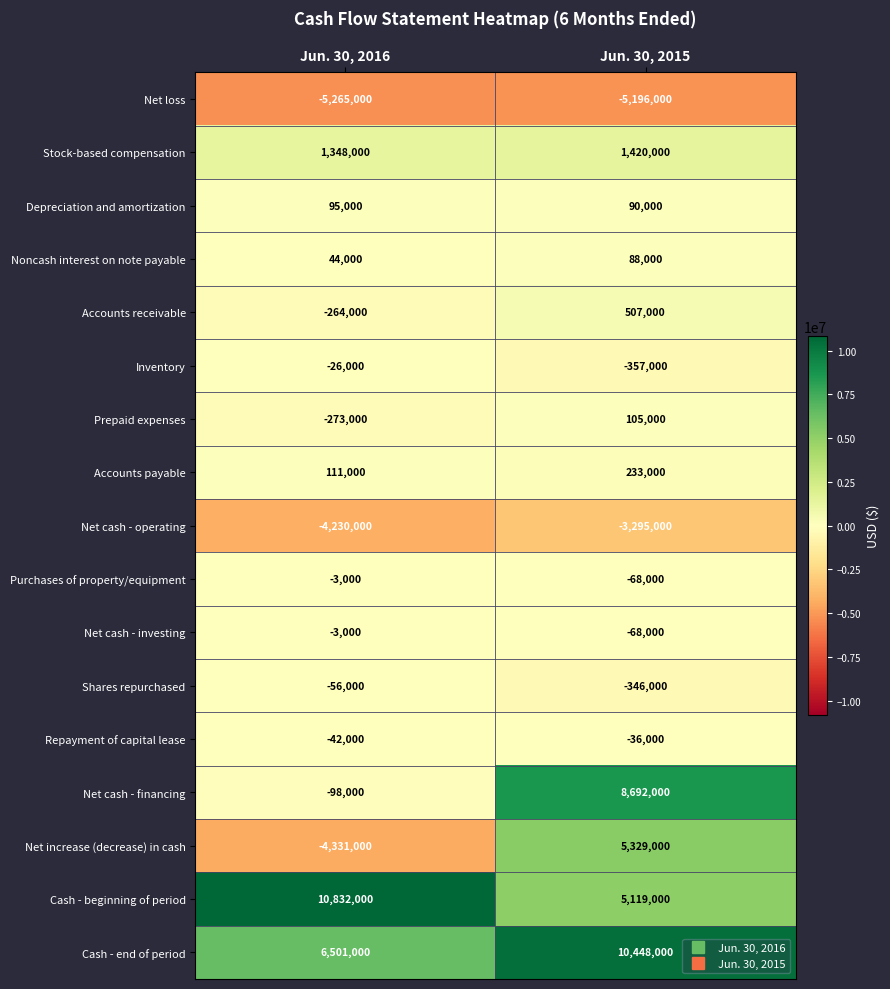

Read the Cash - end of period value at Jun. 30, 2016, to the nearest 50.

6501000